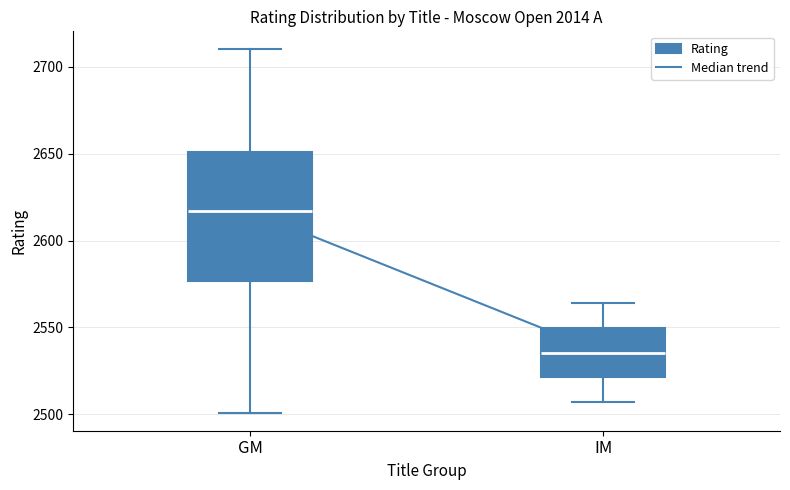

Reading left to right, read every box against the y-axis: the position of its median line, the range the box covers, and the ends of its whiskers. The values are not printed on the chart, so give them approximately, as read against the axis.

GM: median 2615, box 2575 to 2650, whiskers 2500 to 2710
IM: median 2535, box 2520 to 2550, whiskers 2505 to 2565